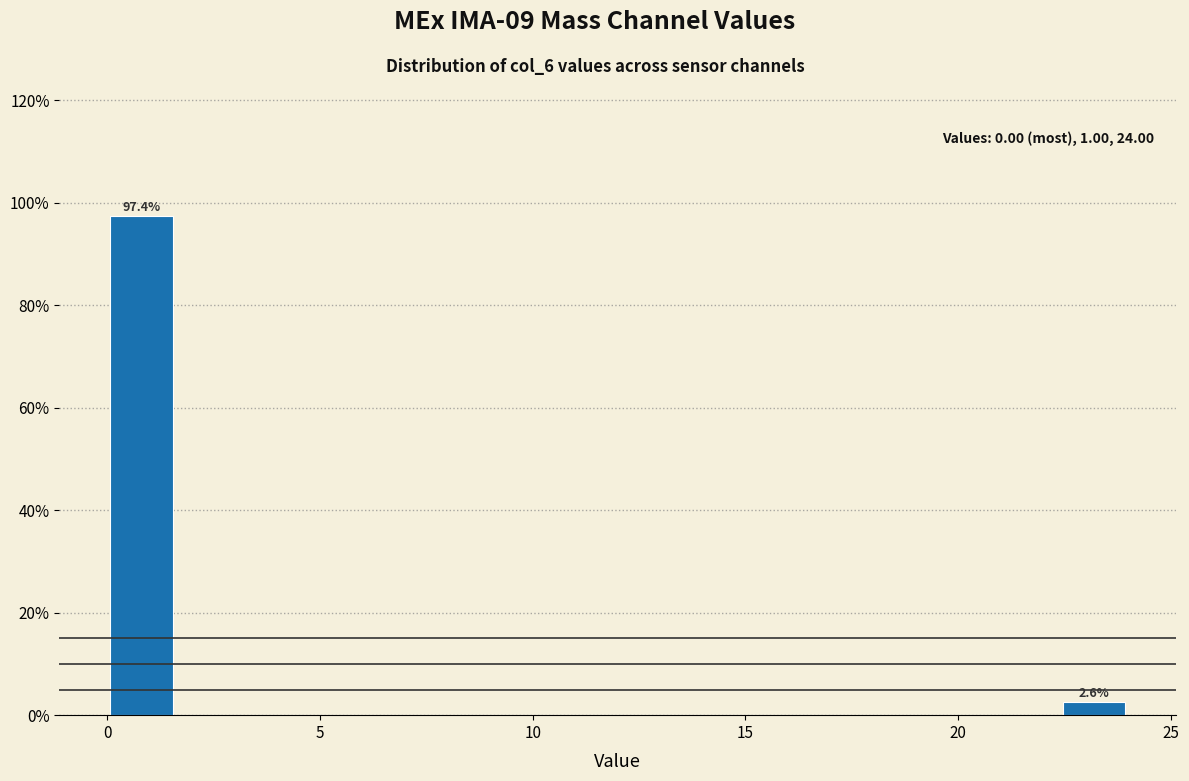

Around what value on the x-axis is the tallest bar? Give the approximate position of its centre, as read against the axis.

1.0